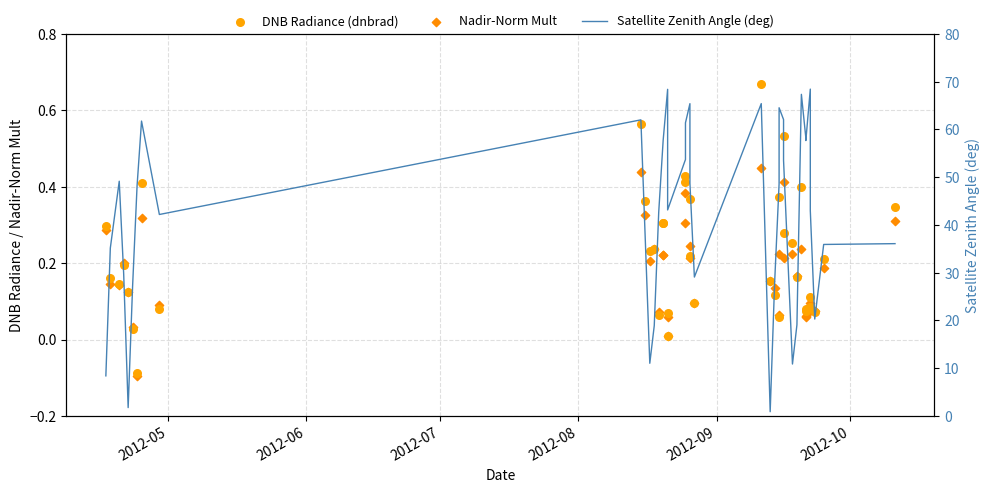

Which series contains the highest Y value?

Satellite Zenith Angle (deg)